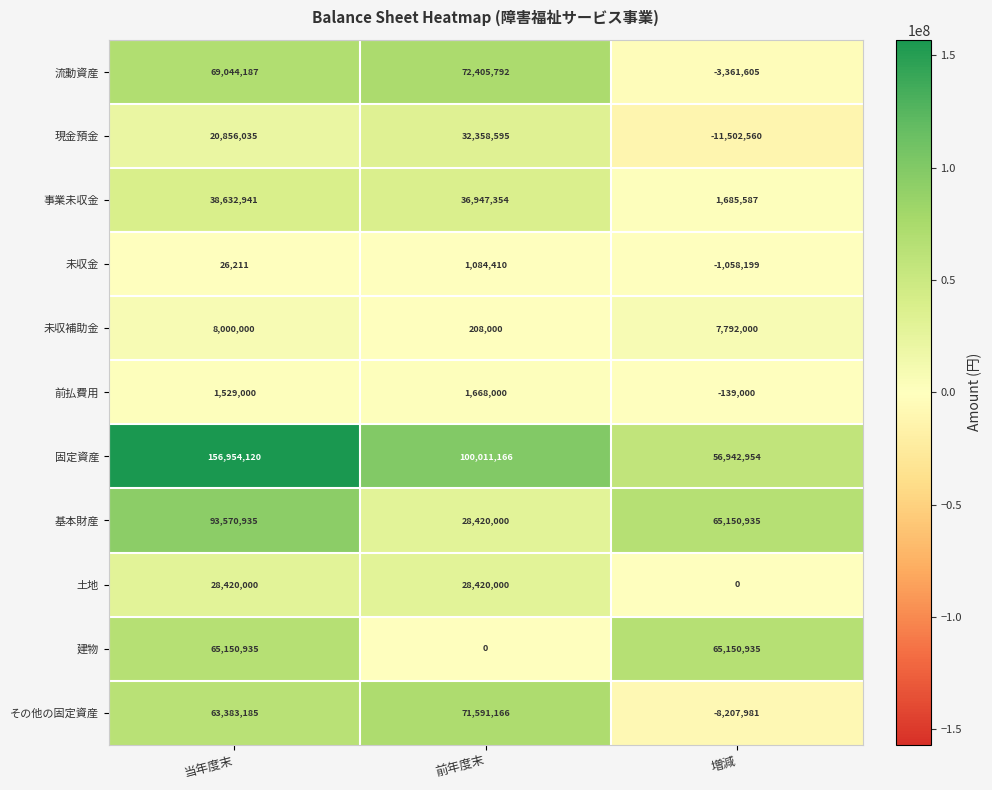

What is the difference between the highest and lowest values at 前年度末?

100011166